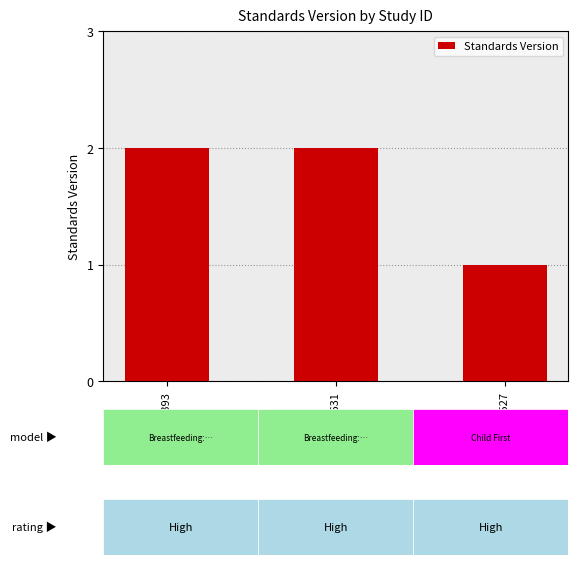

Approximately how many times larger is the value at WWHV003393 compared to WWHV014527?

2.0